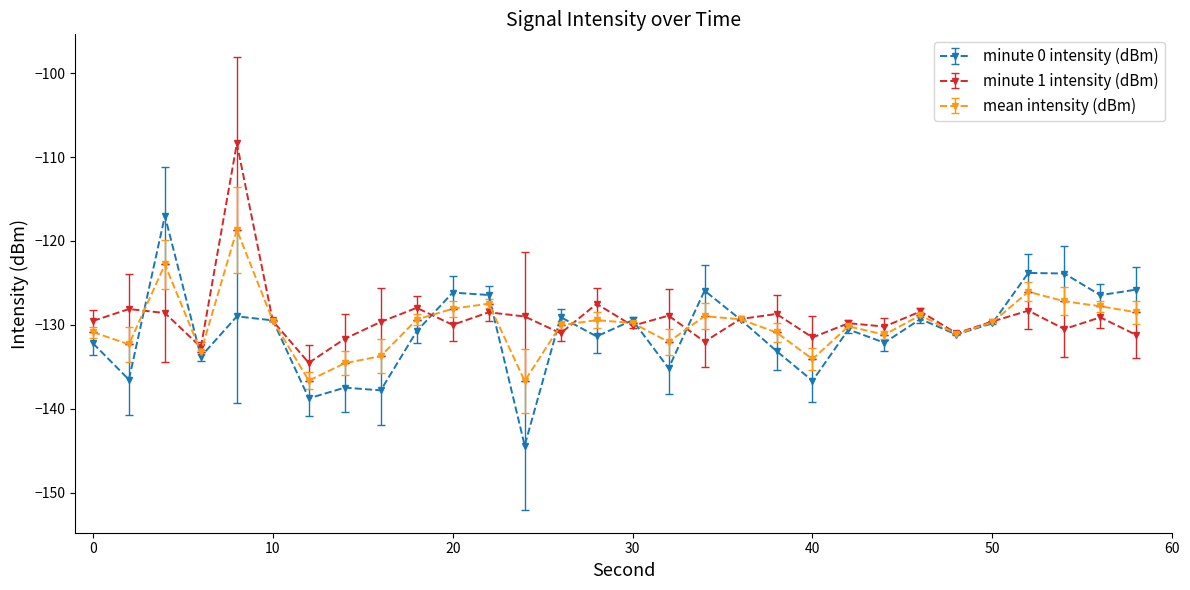

What is the minimum value shown in the chart?

-144.4